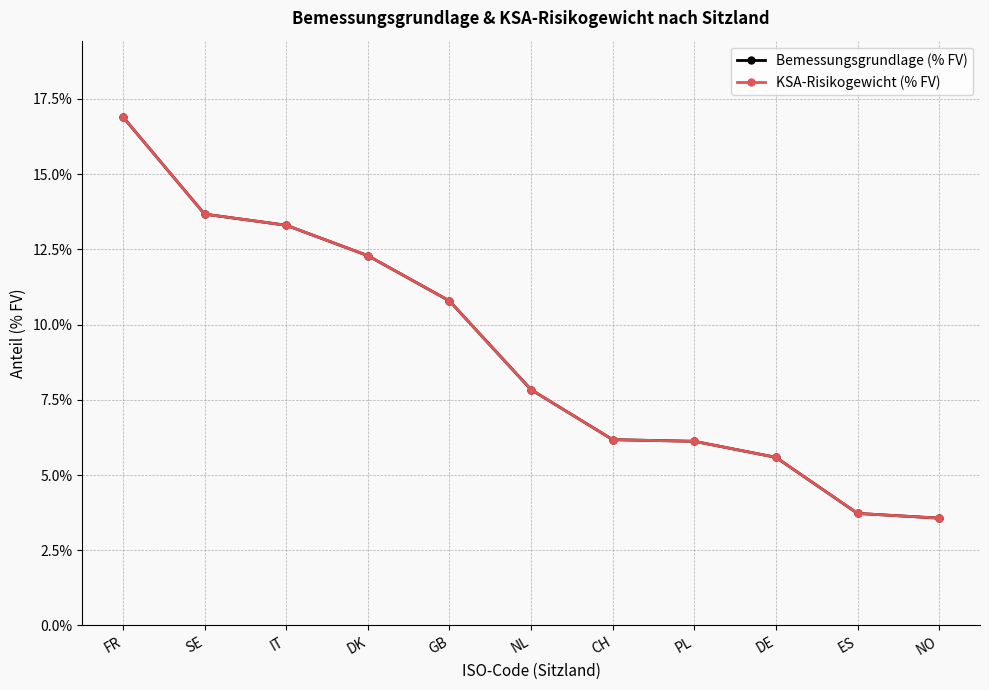

Does the chart have visible grid lines?

Yes